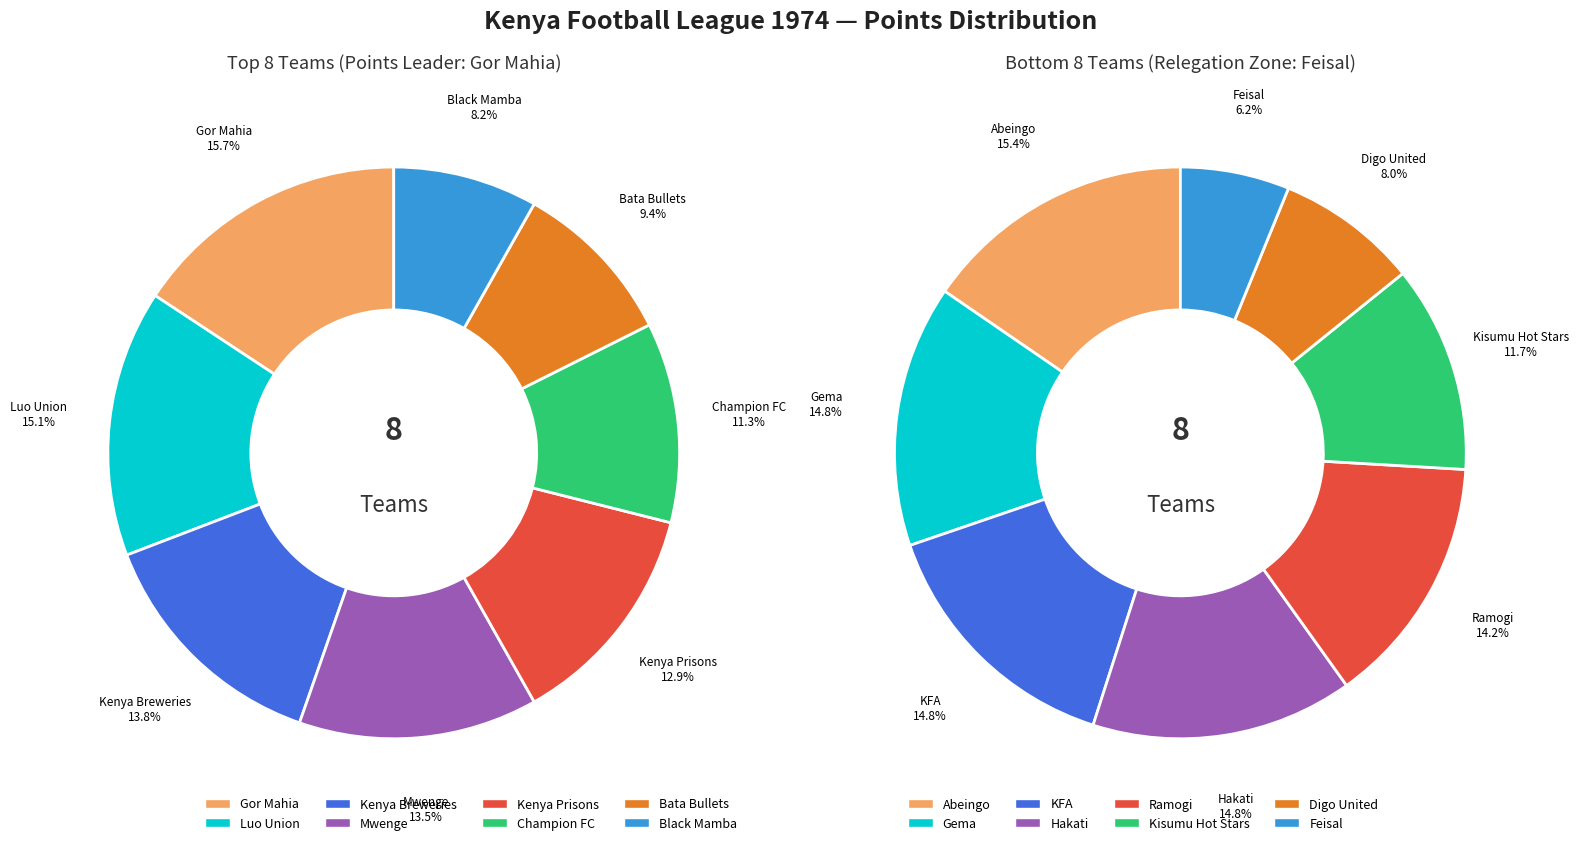

Between Gema and KFA, which is larger?

Gema